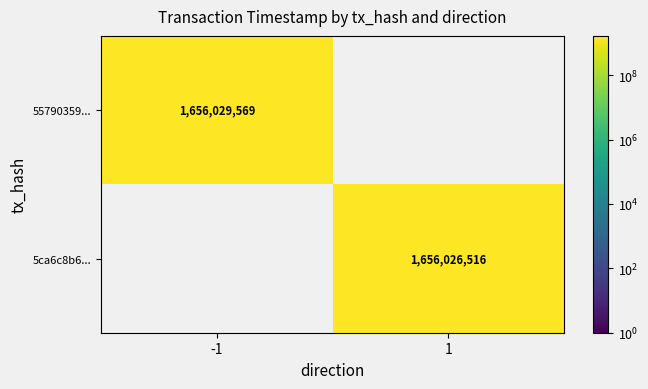

Which has a higher value, -1 or 1?

-1